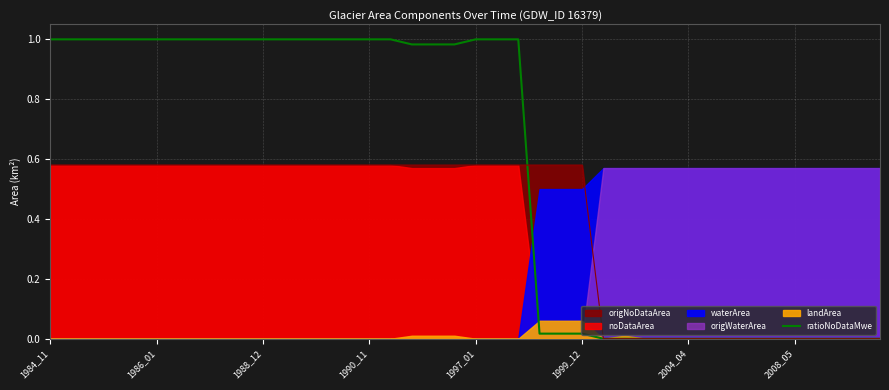

The value of origNoDataArea at 2004_04 is 0.0. True or false?

True